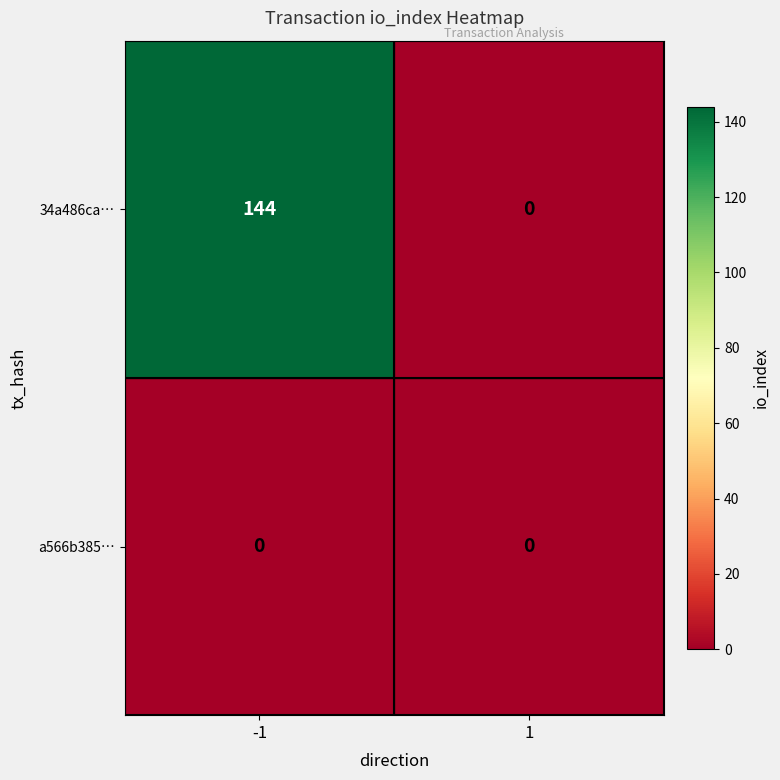

Reading left to right, extract all data points from this chart.

34a486ca…: -1=144	1=0
a566b385…: -1=0	1=0